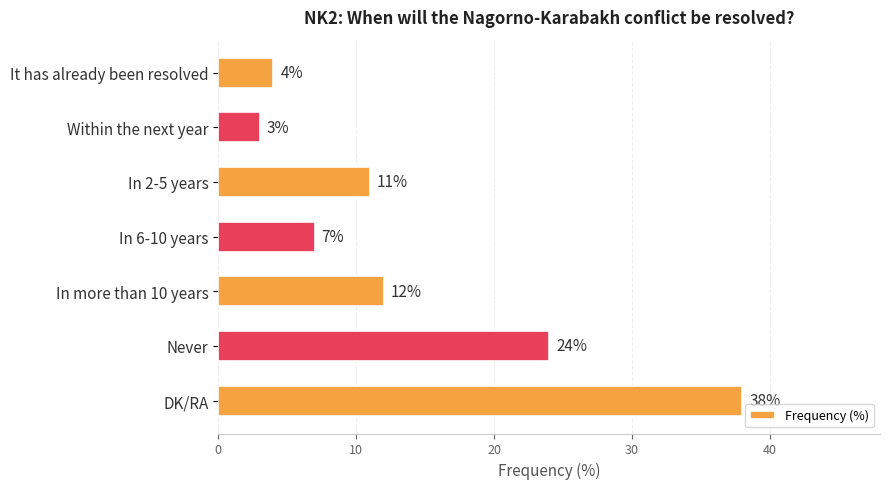

What is the label of the 5th bar from the top?

In more than 10 years